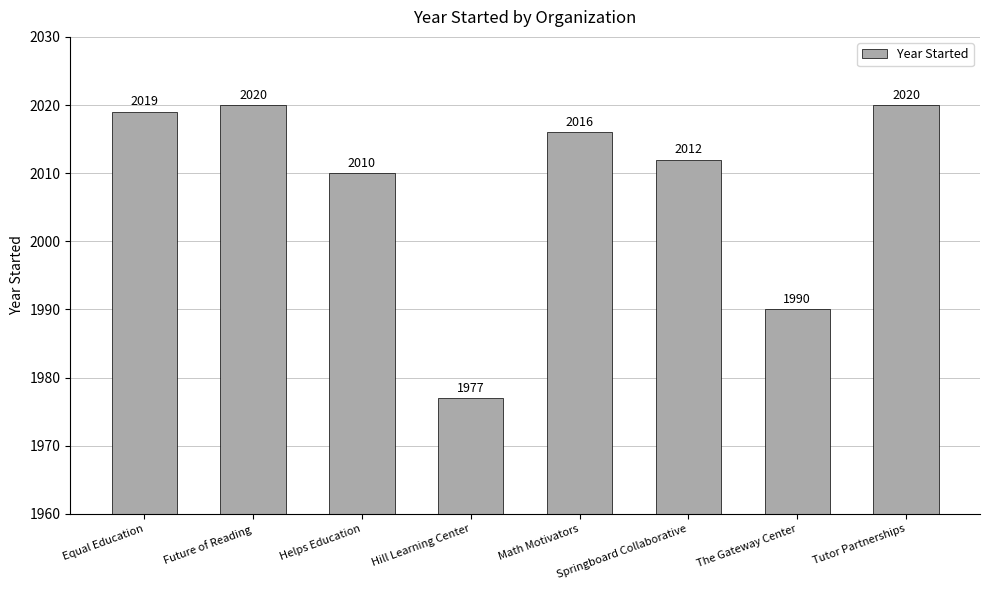

What is the smallest value displayed?

1977